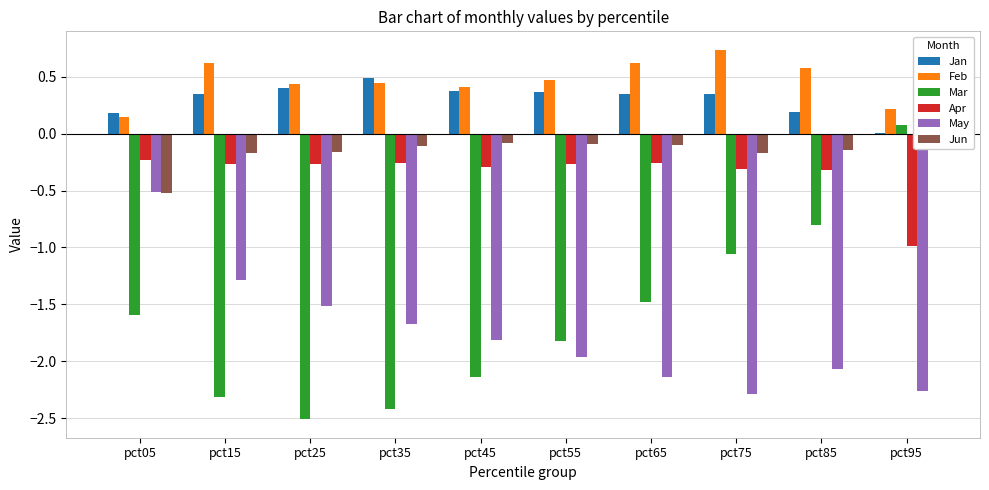

What is the minimum value shown in the chart?

-2.5